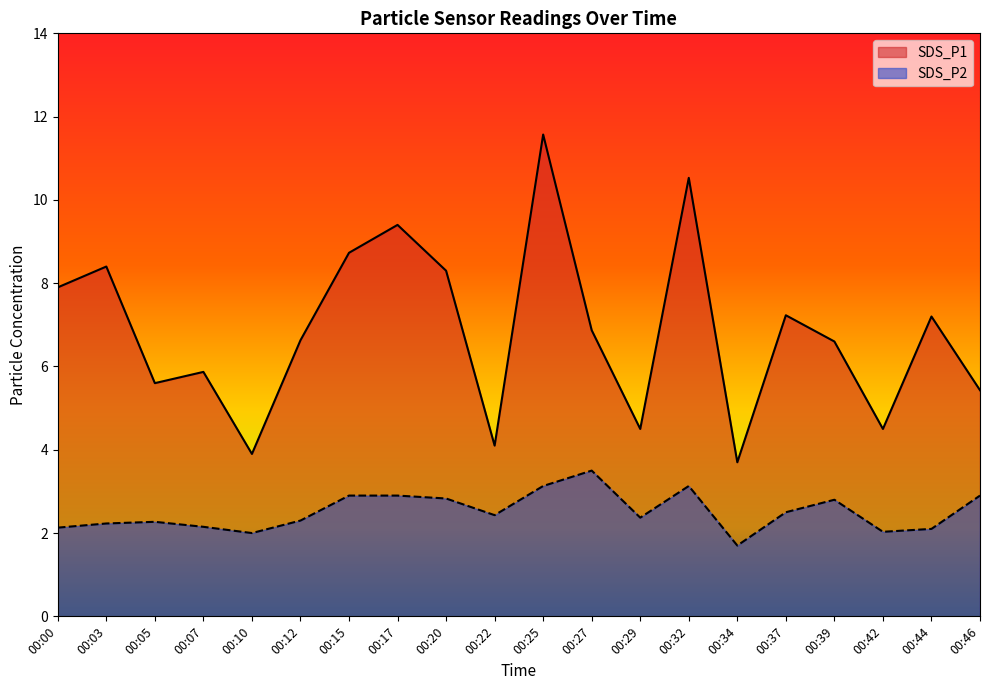

What is the minimum value for SDS_P2?

1.7